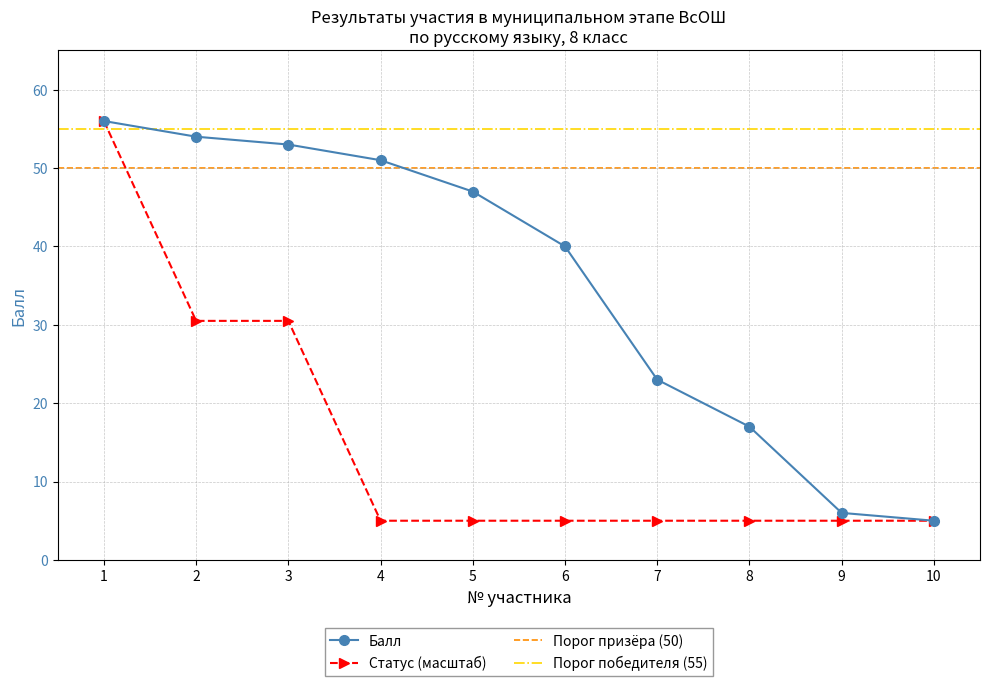

What is the value of the 5th point from the left?

47